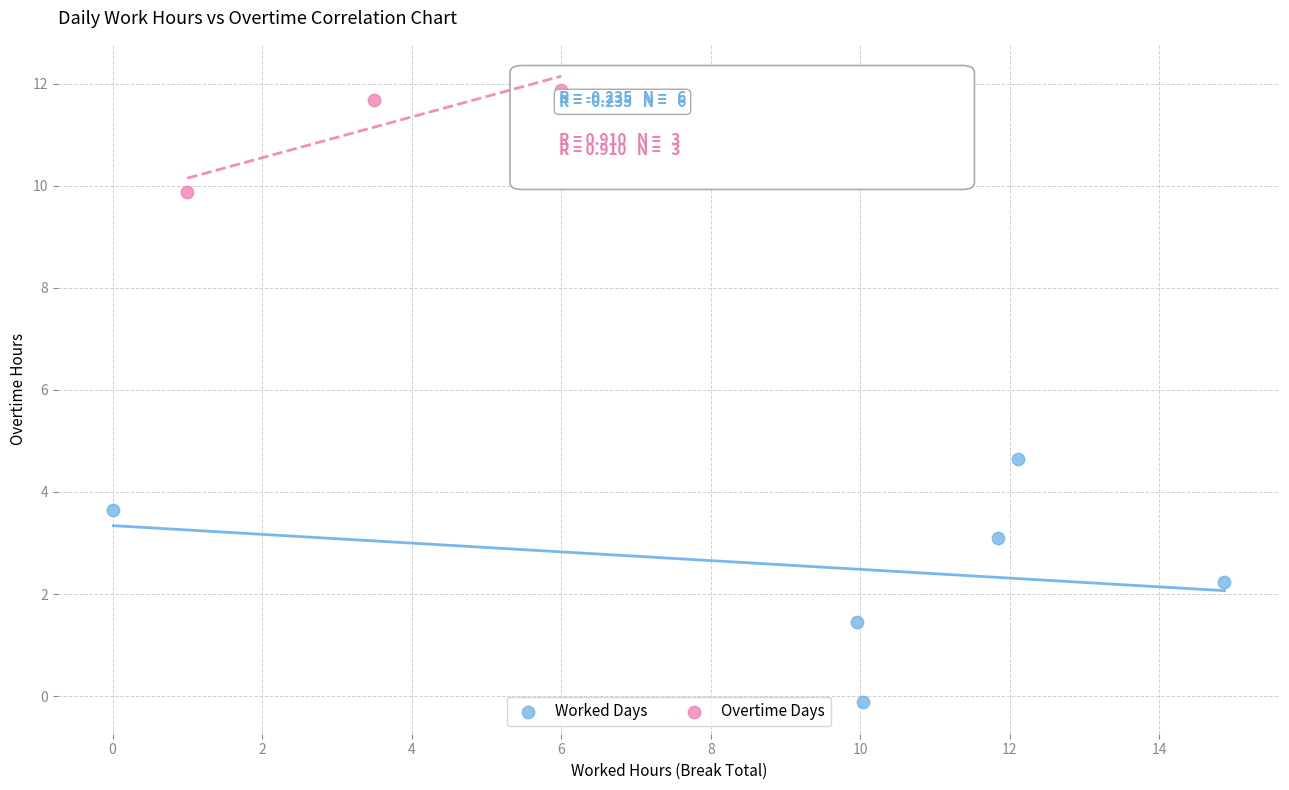

Which series contains the lowest Y value?

Worked Days